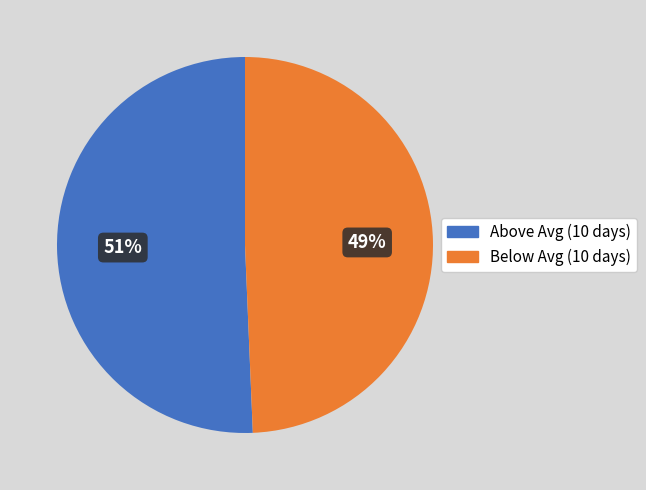

To the nearest percent, what is the average slice percentage?

50%